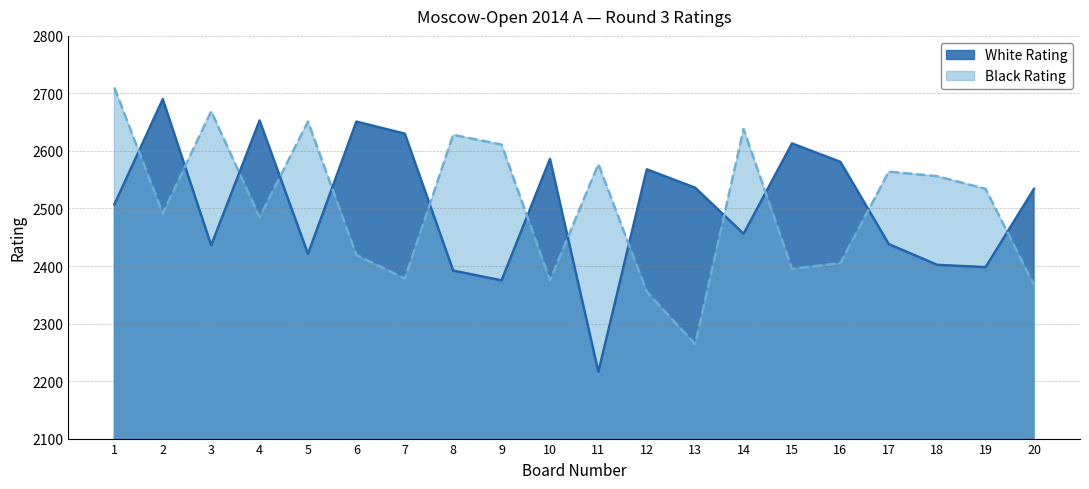

What is the maximum value for White Rating?

2690